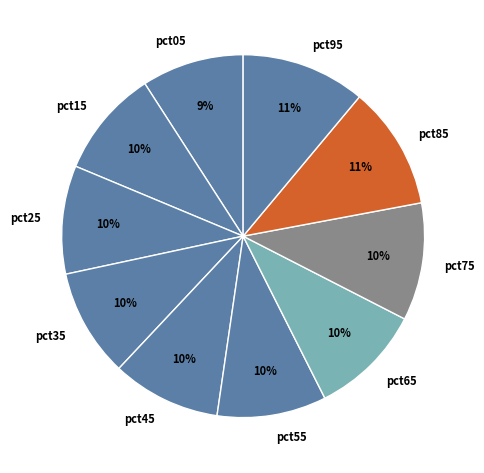

To the nearest percent, what portion does pct25 represent?

10%